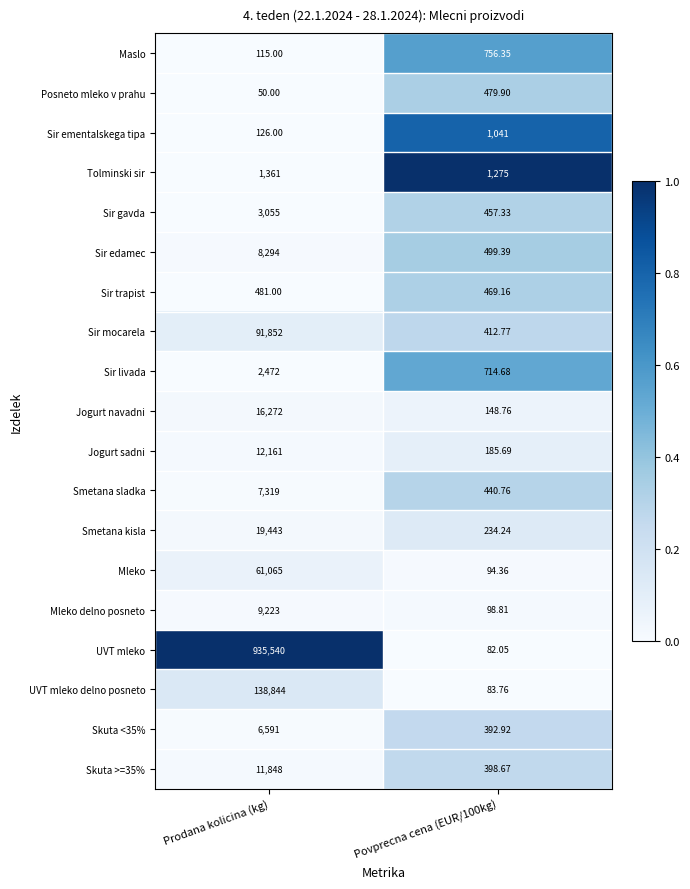

Which series has the widest spread of values?

UVT mleko